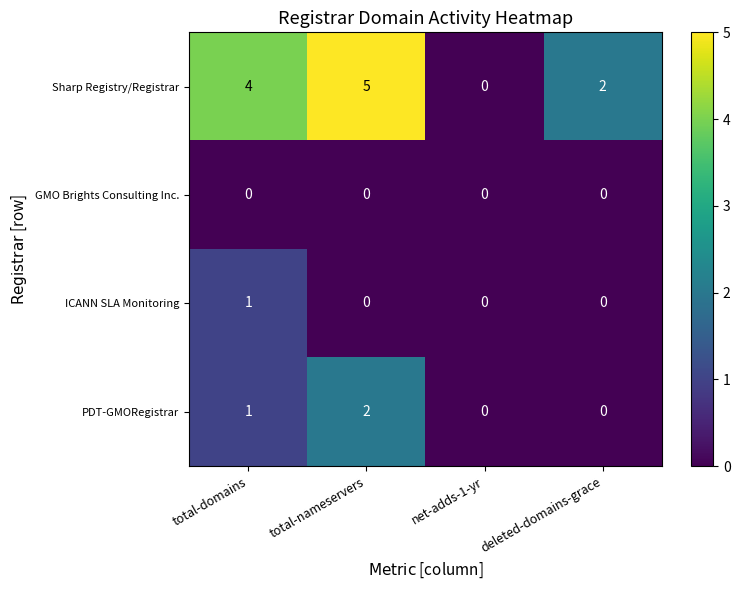

True or false: Sharp Registry/Registrar has a value of 3 at total-nameservers.

False